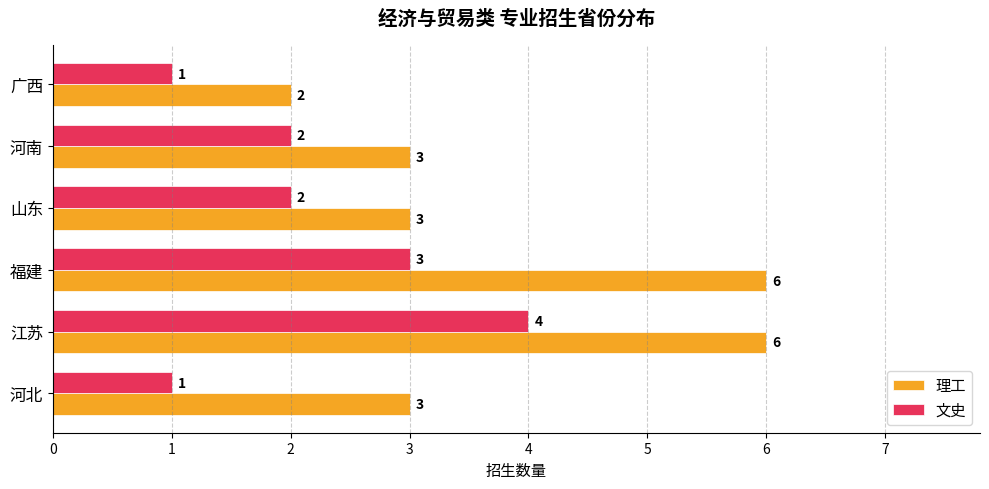

Which series has the largest total across all categories?

理工